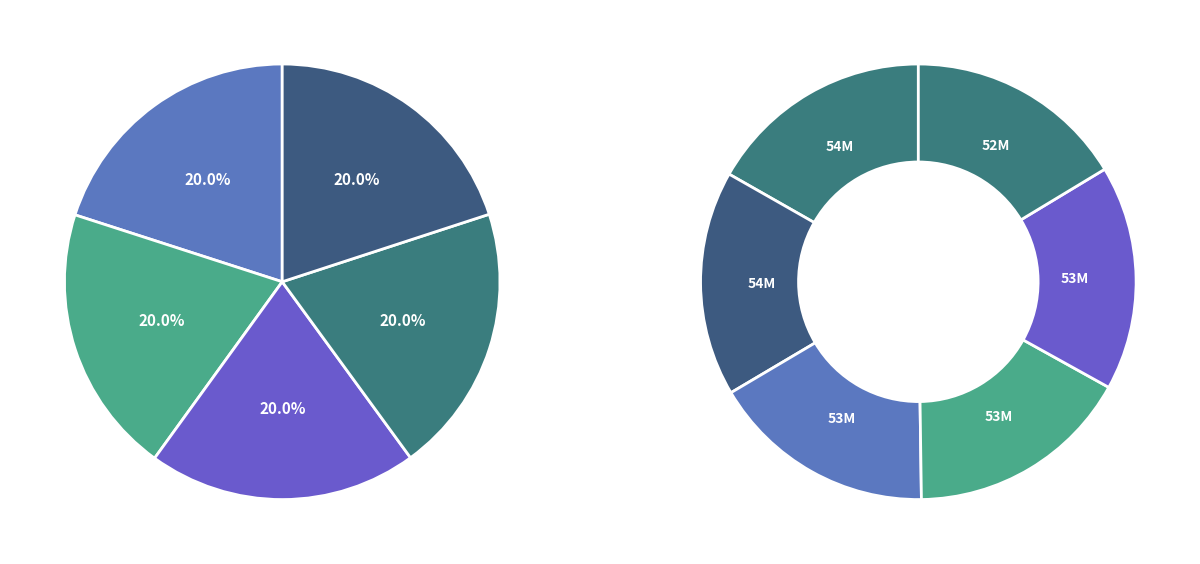

True or false: 1924/01/24 accounts for 22% of the total.

False